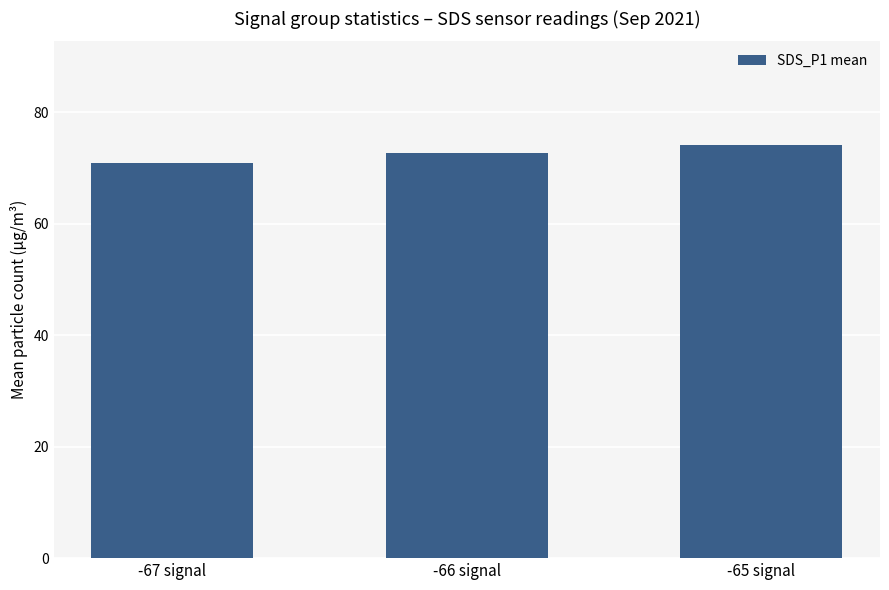

What is the label of the 2nd bar from the right?

-66 signal